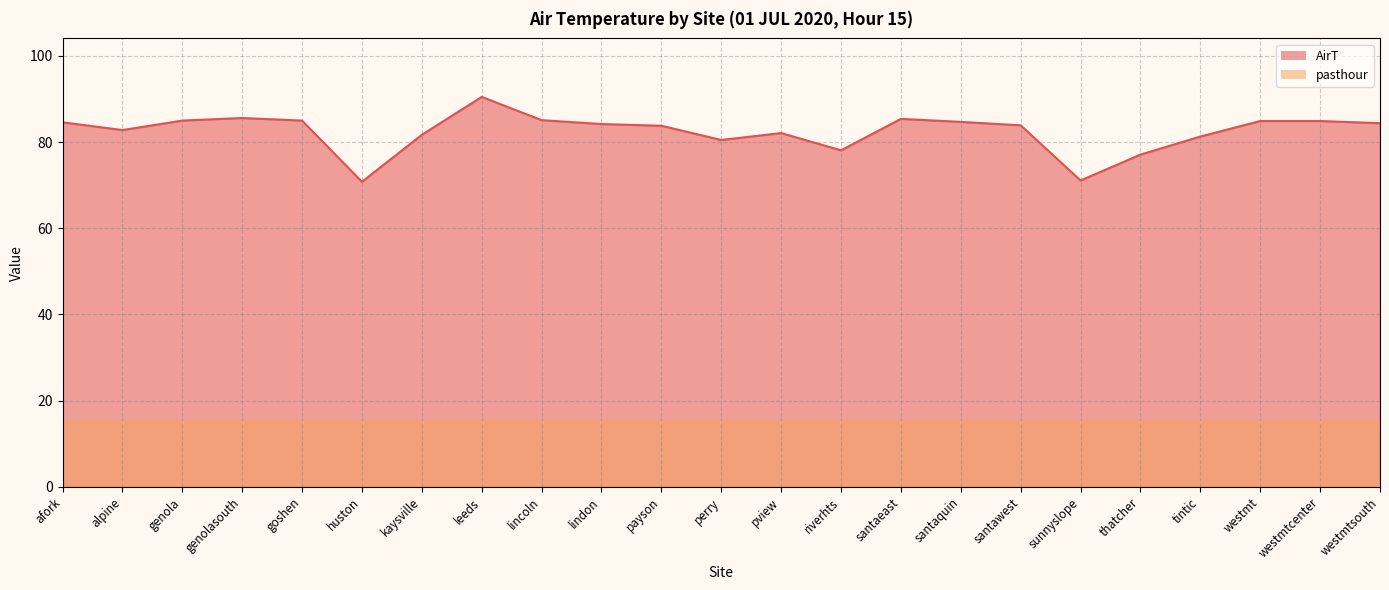

Reading left to right, transcribe all the data shown in this chart.

afork=84.6	alpine=82.8	genola=85.0	genolasouth=85.6	goshen=85.0	huston=70.8	kaysville=81.7	leeds=90.5	lincoln=85.1	lindon=84.2	payson=83.8	perry=80.5	pview=82.1	riverhts=78.1	santaeast=85.4	santaquin=84.7	santawest=83.9	sunnyslope=71.1	thatcher=77.1	tintic=81.3	westmt=84.9	westmtcenter=84.9	westmtsouth=84.4